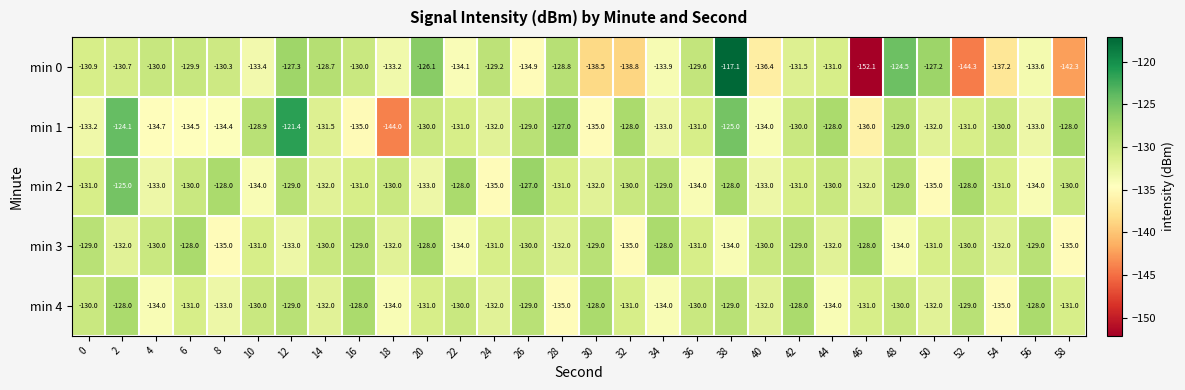

What is the spread (max minus min) of values at 18?

14.0